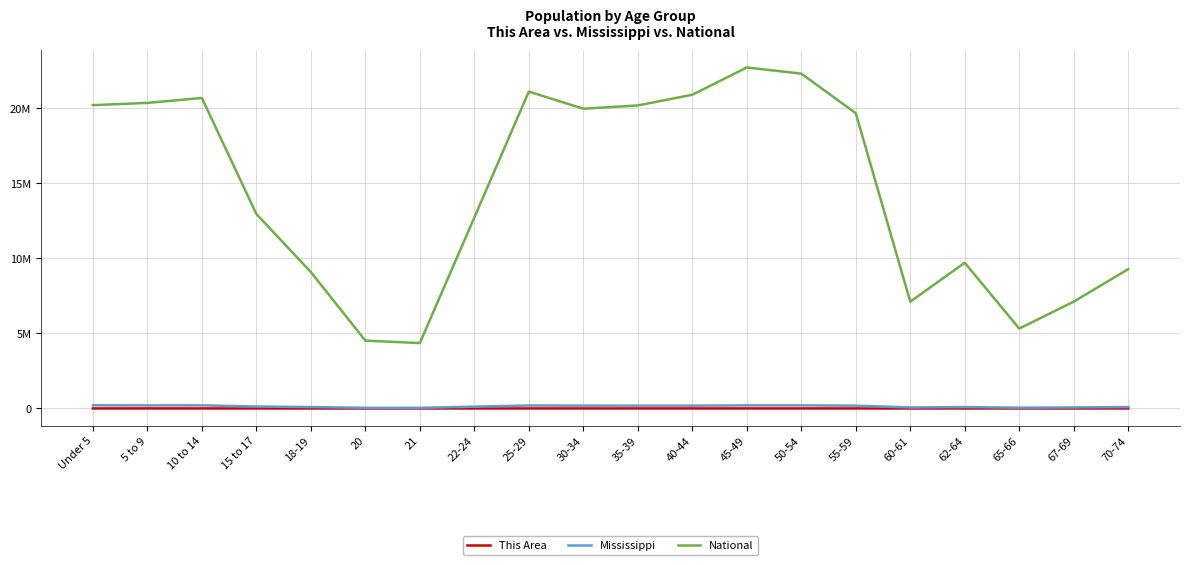

Does the chart display data point markers on the line(s)?

No